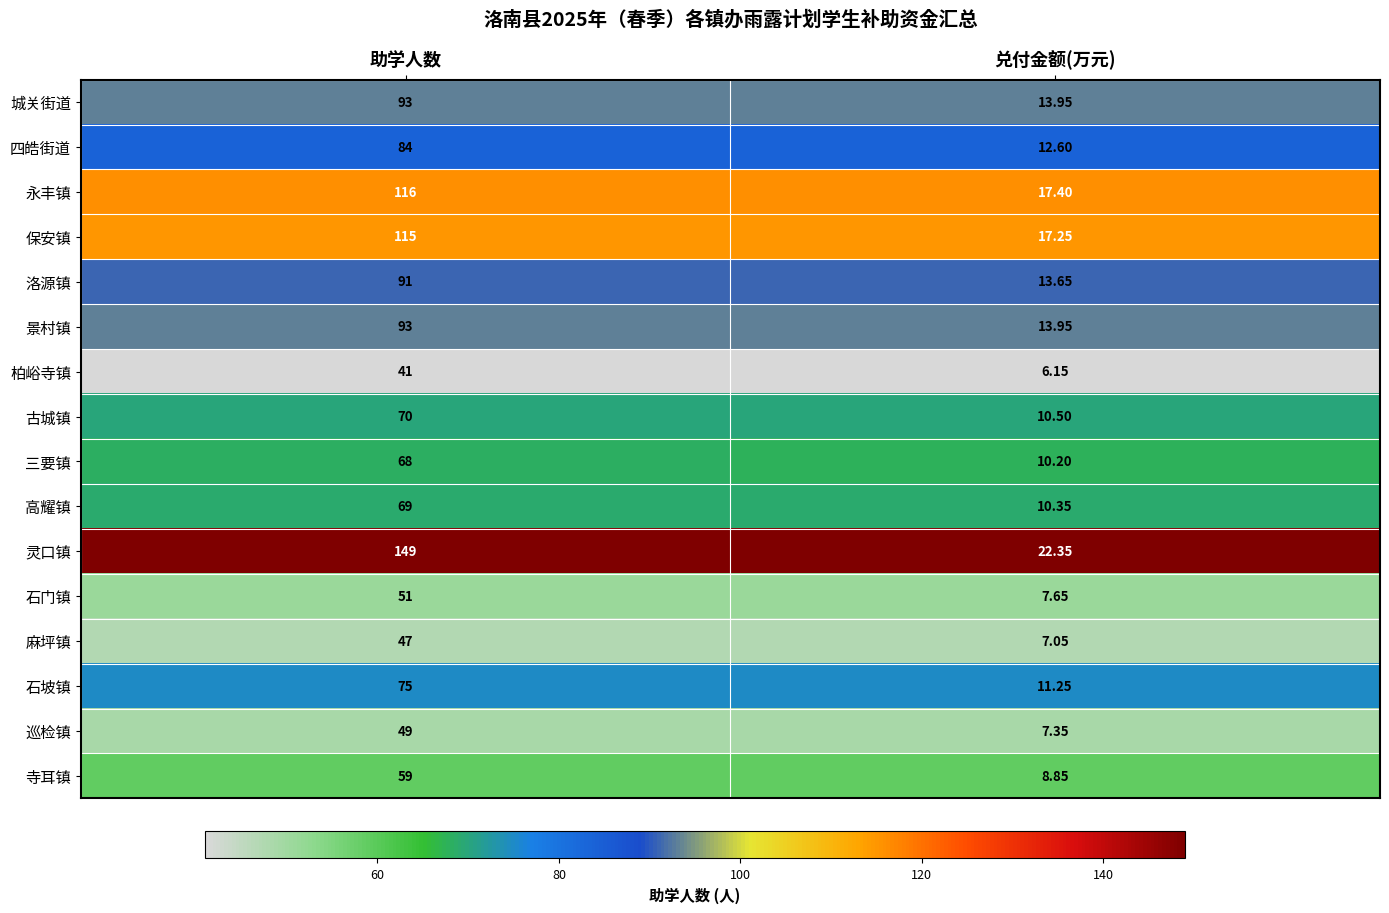

Which series changed the most between 助学人数 and 兑付金额(万元)?

灵口镇